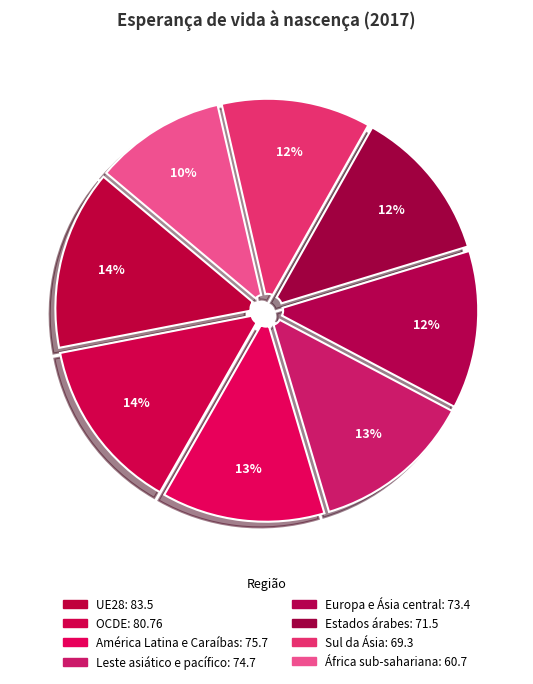

How many segments does this pie chart have?

8